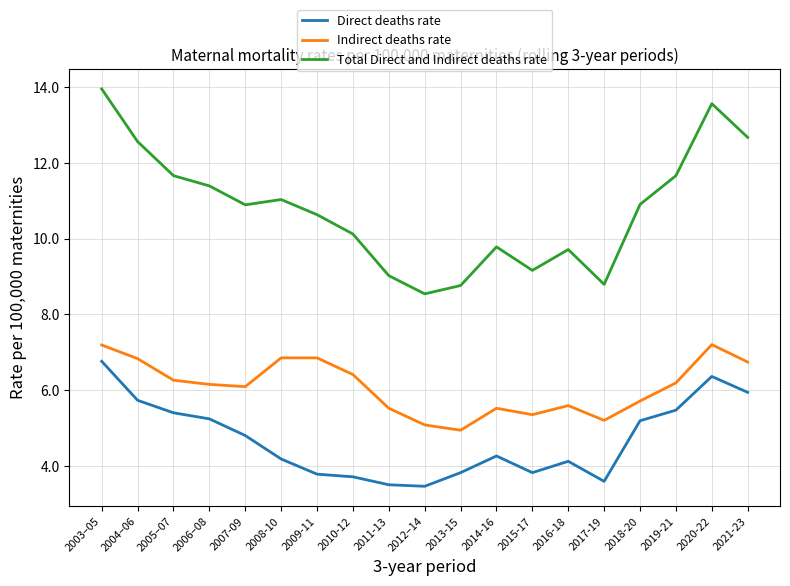

At 2006–08, list the series in order from smallest to largest.

Direct deaths rate, Indirect deaths rate, Total Direct and Indirect deaths rate